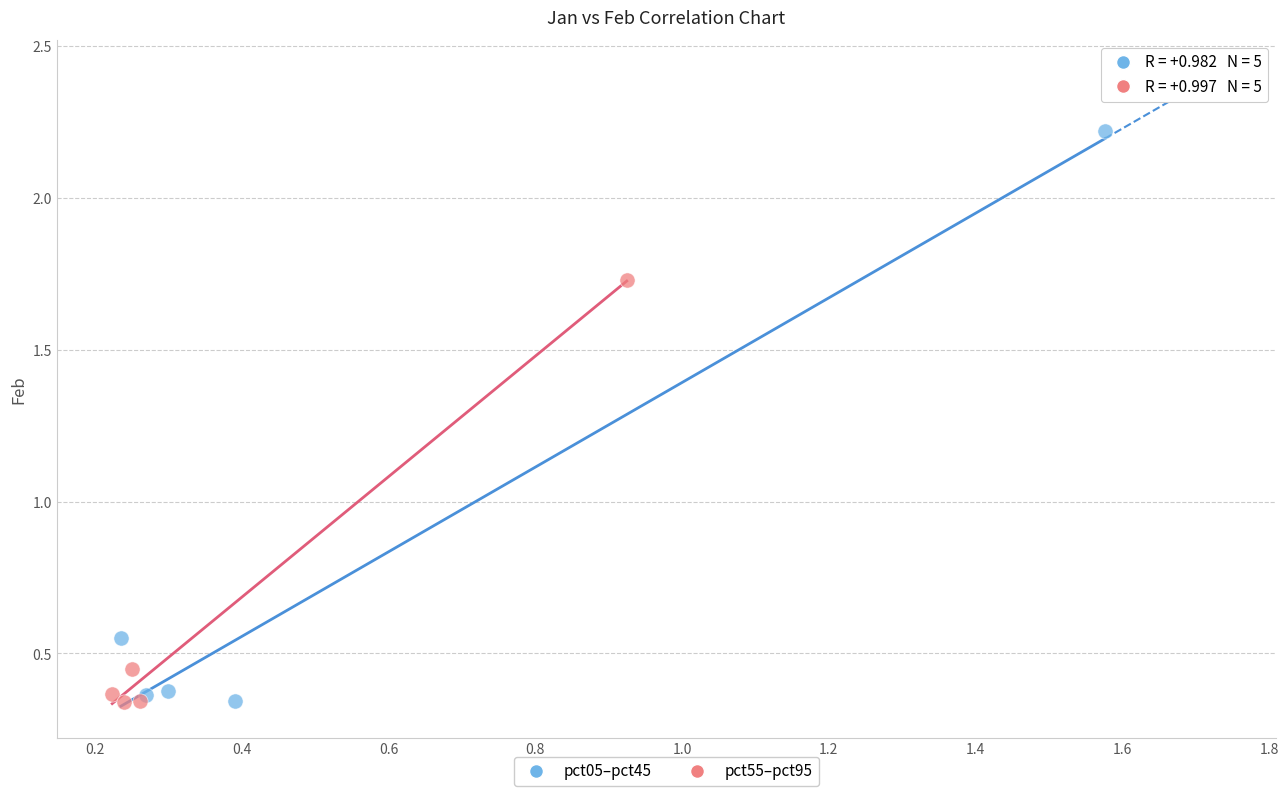

Which series reaches the maximum Y coordinate?

pct05–pct45